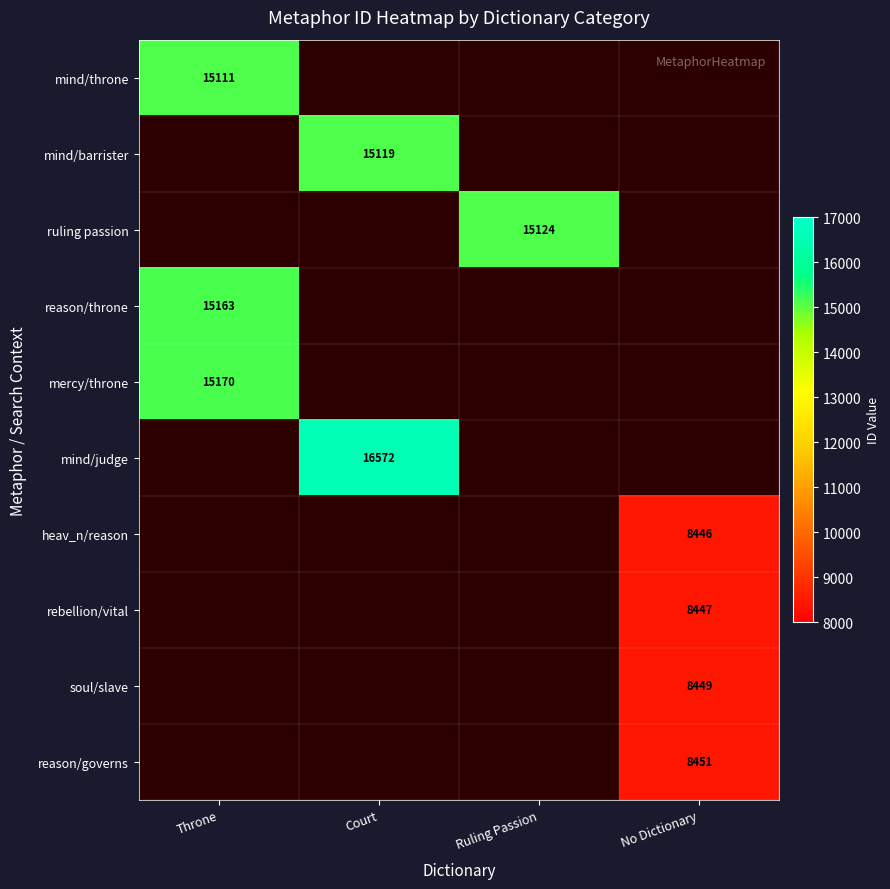

True or false: reason/throne has a value of 4875 at Throne.

False